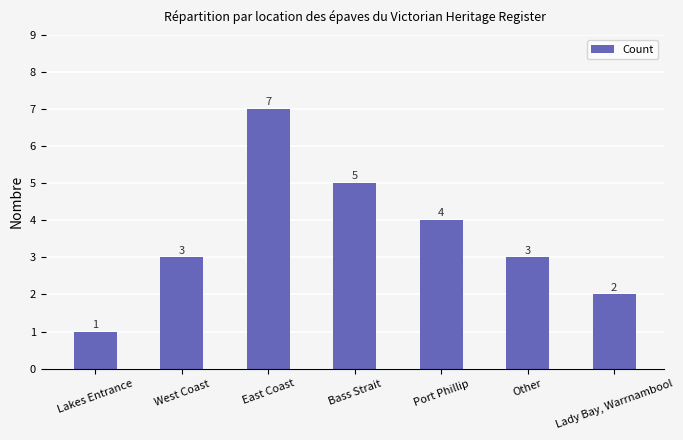

What is the greatest value displayed?

7